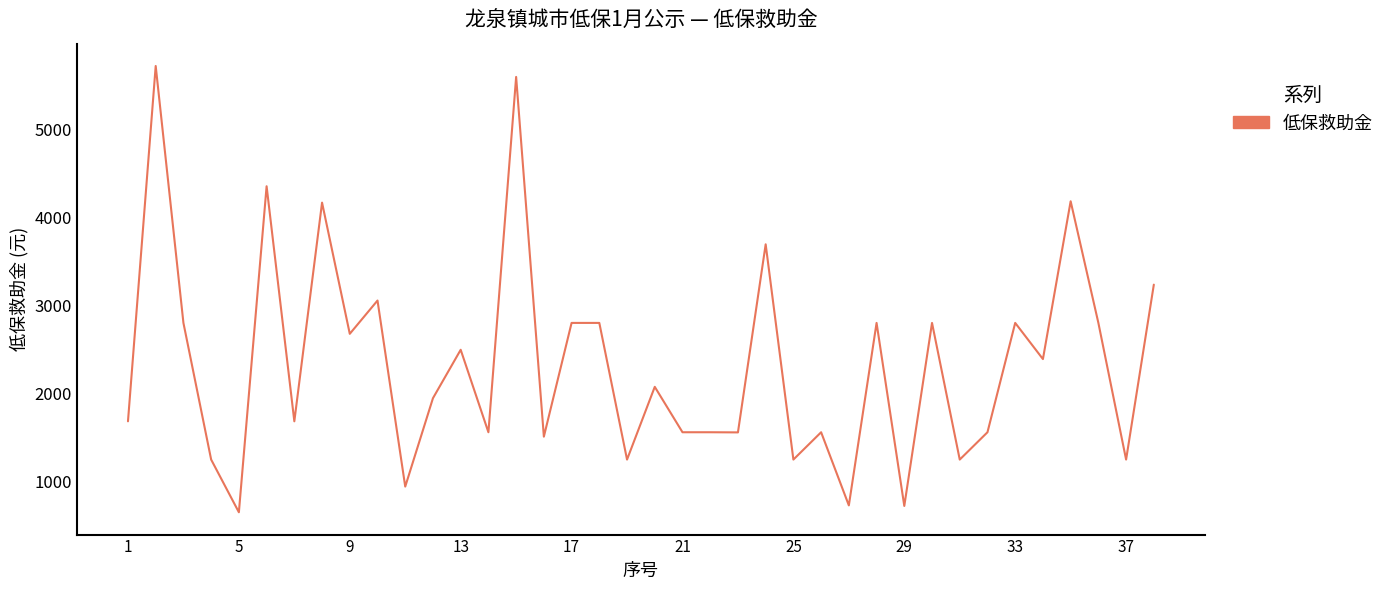

What is the difference between the maximum and minimum values?

5082.0